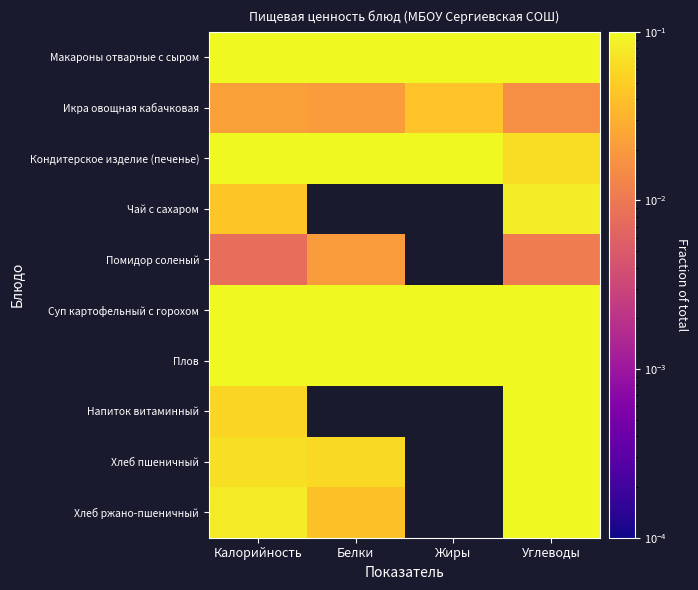

Reading left to right, what are all the values shown in this chart?

Макароны отварные с сыром: Калорийность=0.2	Белки=0.2	Жиры=0.2	Углеводы=0.2
Икра овощная кабачковая: Калорийность=0.0	Белки=0.0	Жиры=0.0	Углеводы=0.0
Кондитерское изделие (печенье): Калорийность=0.1	Белки=0.2	Жиры=0.1	Углеводы=0.1
Чай с сахаром: Калорийность=0.0	Белки=0.0	Жиры=0.0	Углеводы=0.1
Помидор соленый: Калорийность=0.0	Белки=0.0	Жиры=0.0	Углеводы=0.0
Суп картофельный с горохом: Калорийность=0.2	Белки=0.2	Жиры=0.2	Углеводы=0.1
Плов: Калорийность=0.3	Белки=0.3	Жиры=0.5	Углеводы=0.1
Напиток витаминный: Калорийность=0.1	Белки=0.0	Жиры=0.0	Углеводы=0.1
Хлеб пшеничный: Калорийность=0.1	Белки=0.1	Жиры=0.0	Углеводы=0.1
Хлеб ржано-пшеничный: Калорийность=0.1	Белки=0.0	Жиры=0.0	Углеводы=0.1